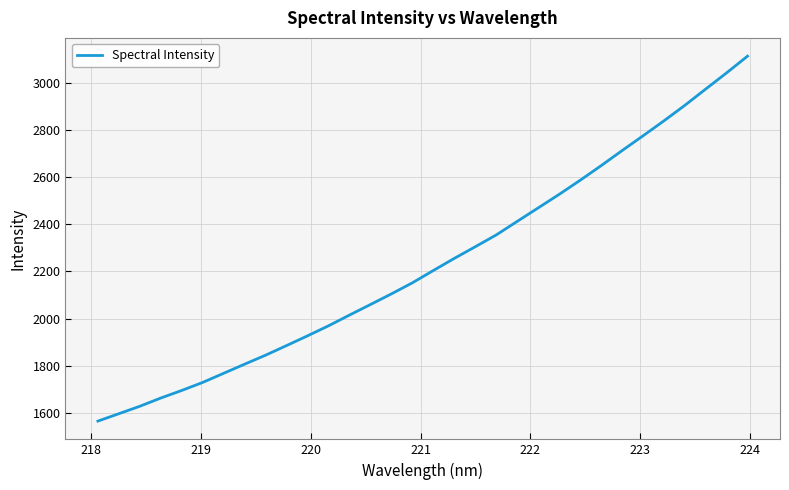

What is the minimum value shown in the chart?

1565.1